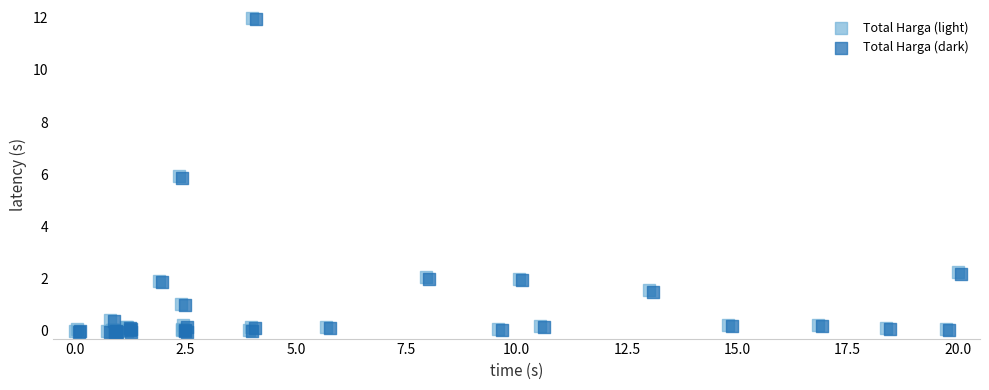

What are all the series names shown in the legend?

Total Harga (light), Total Harga (dark)